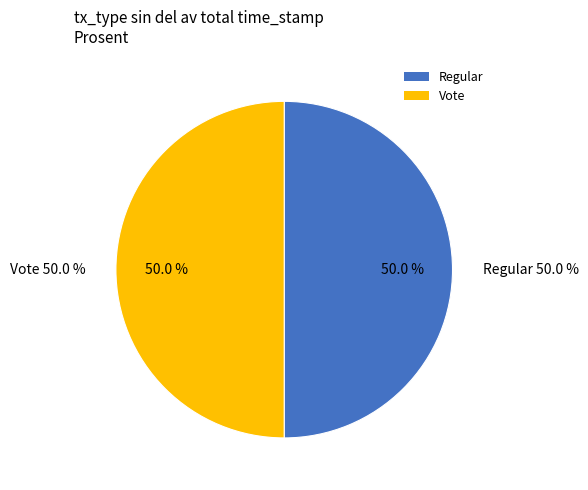

Which slice is the largest?

Regular